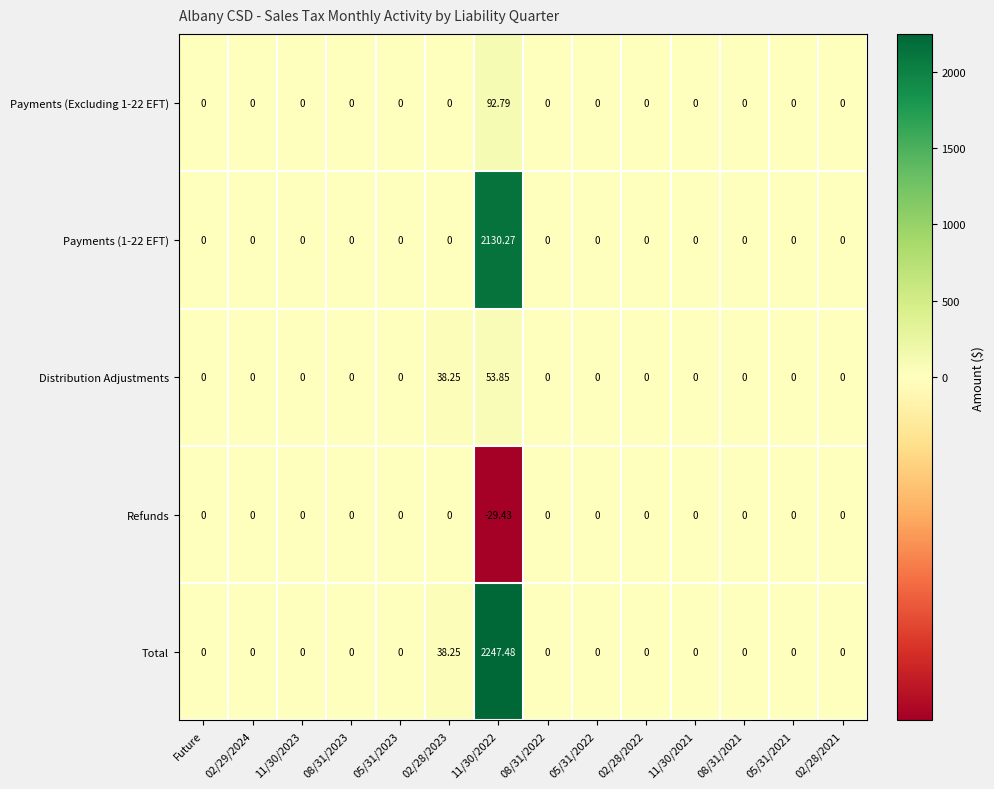

Is the value of Payments (1-22 EFT) at 02/28/2022 greater than the value of Total at 11/30/2022?

No